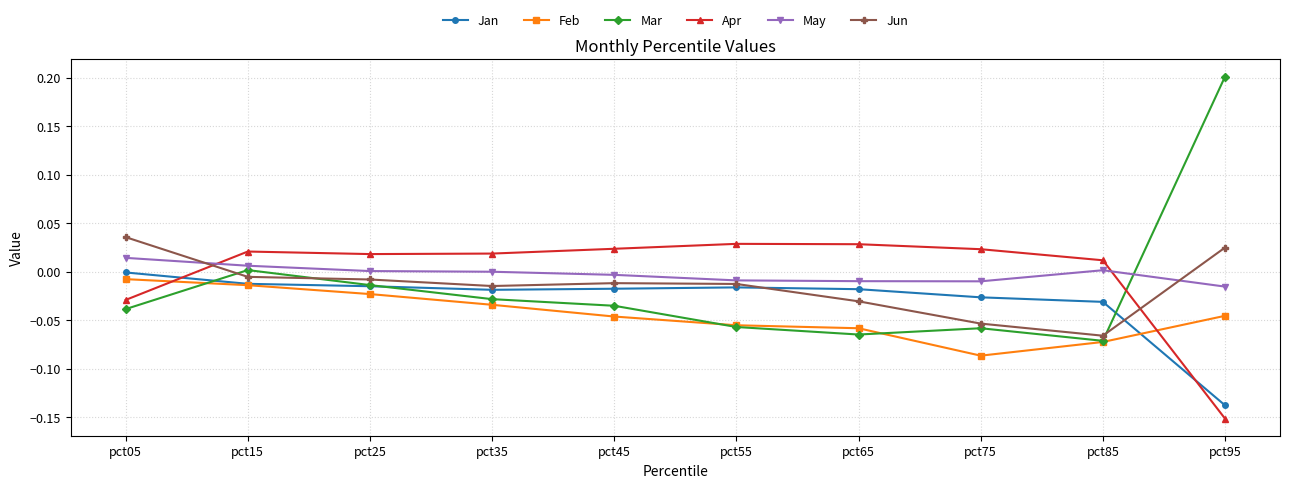

In Jan, how many points are lower than both neighbors (excluding endpoints)?

1